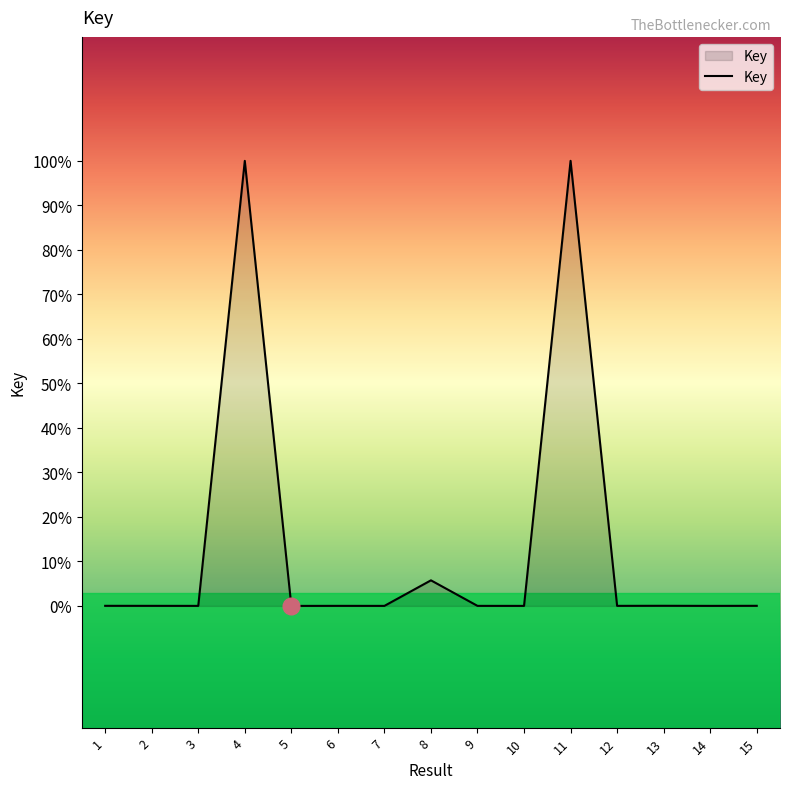

What is the approximate value at 8?

171306261